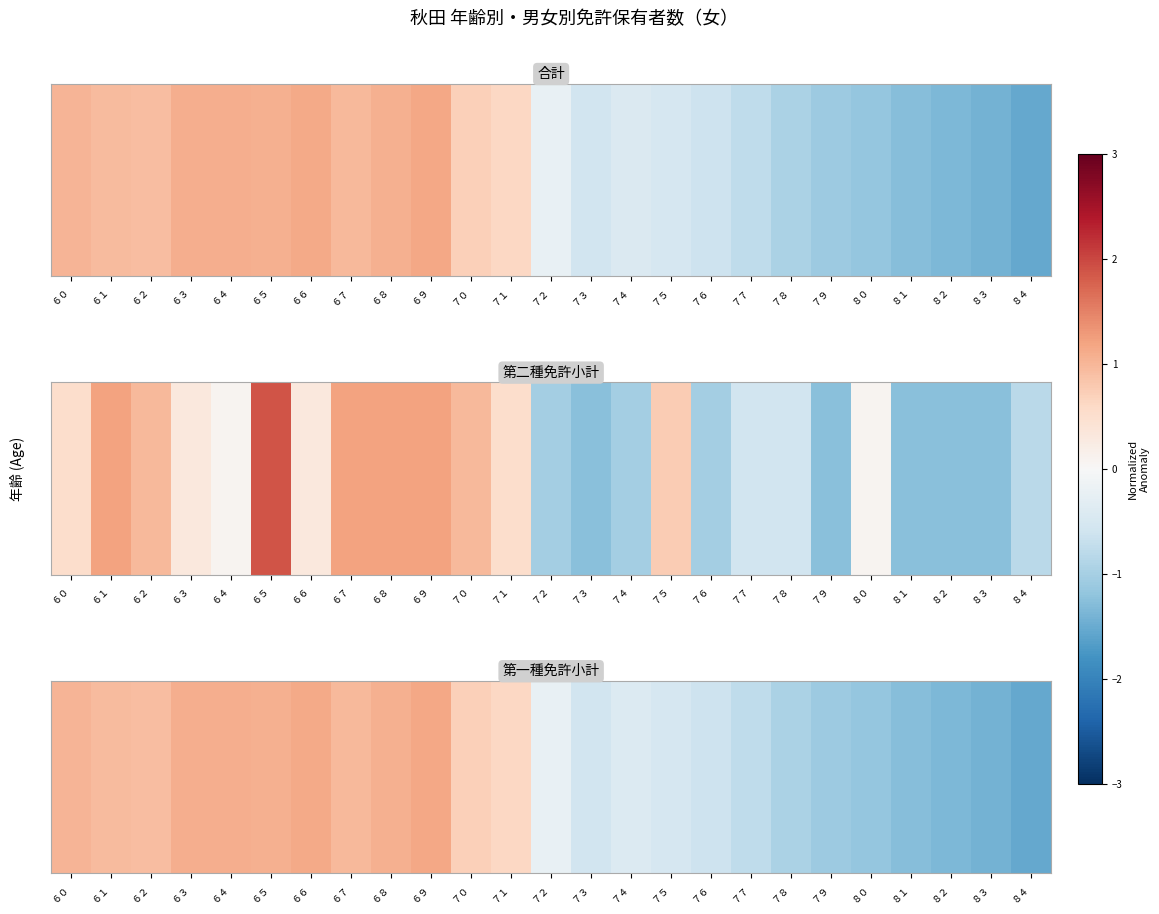

Reading left to right, list all the values displayed in this chart.

６０=1.0	６１=0.9	６２=0.9	６３=1.1	６４=1.1	６５=1.1	６６=1.1	６７=1.0	６８=1.1	６９=1.2	７０=0.7	７１=0.6	７２=-0.2	７３=-0.6	７４=-0.4	７５=-0.5	７６=-0.6	７７=-0.8	７８=-0.9	７９=-1.1	８０=-1.2	８１=-1.3	８２=-1.4	８３=-1.4	８４=-1.5